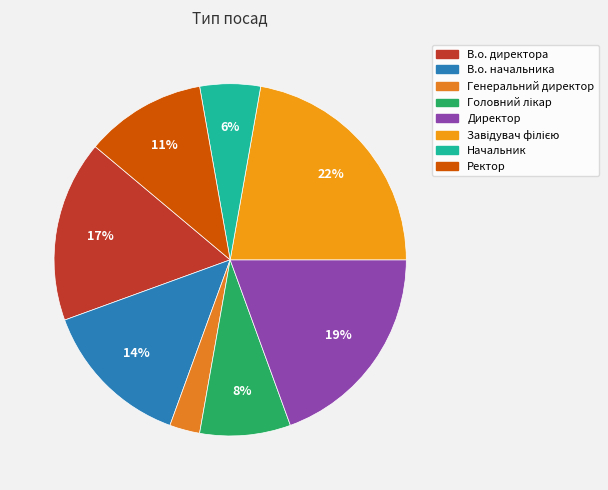

True or false: Генеральний директор accounts for 3% of the total.

True